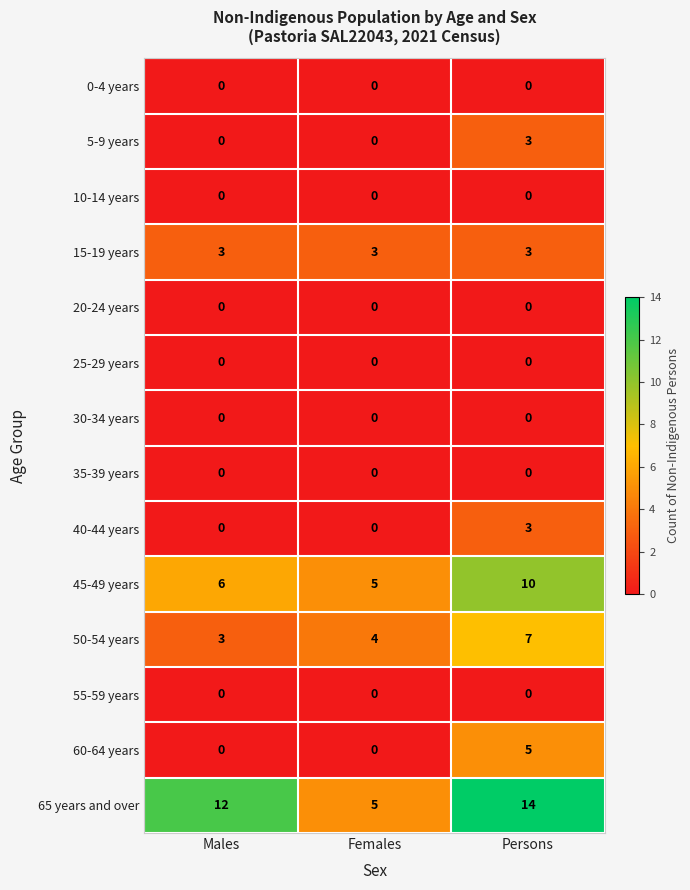

What is the lowest value of the 65 years and over series?

5